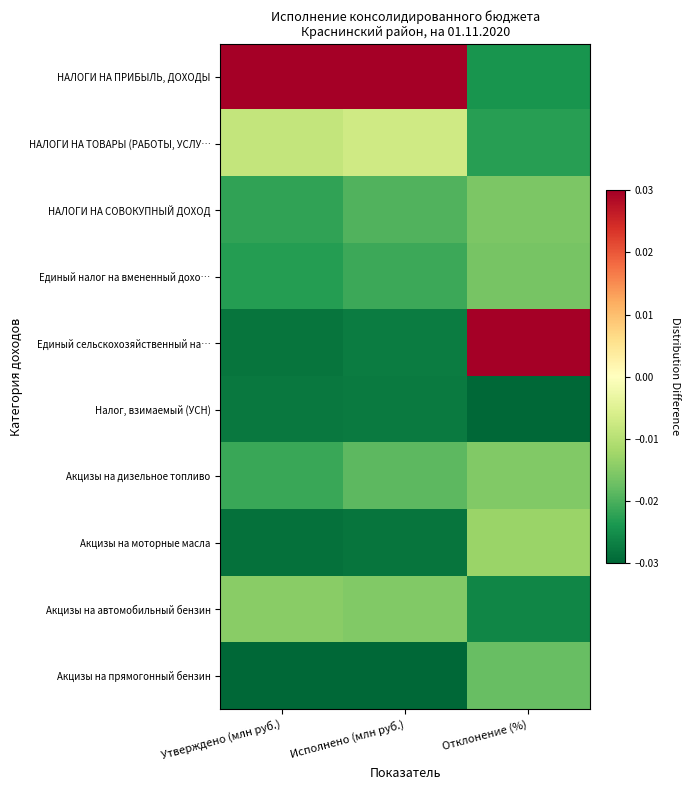

At how many categories does at least one series exceed 0?

3